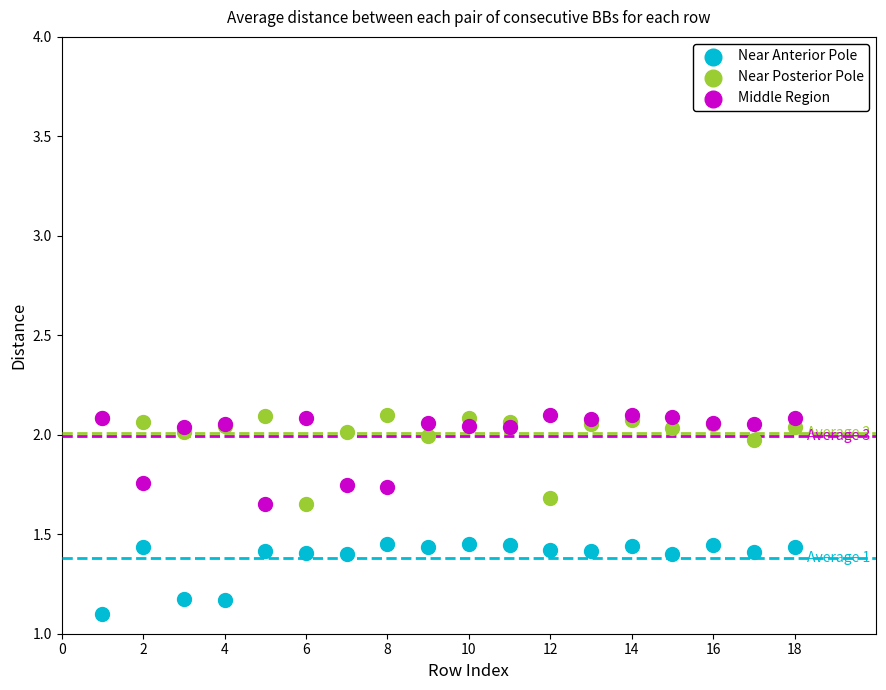

In the Near Anterior Pole series, what Y value is closest to 1?

1.1